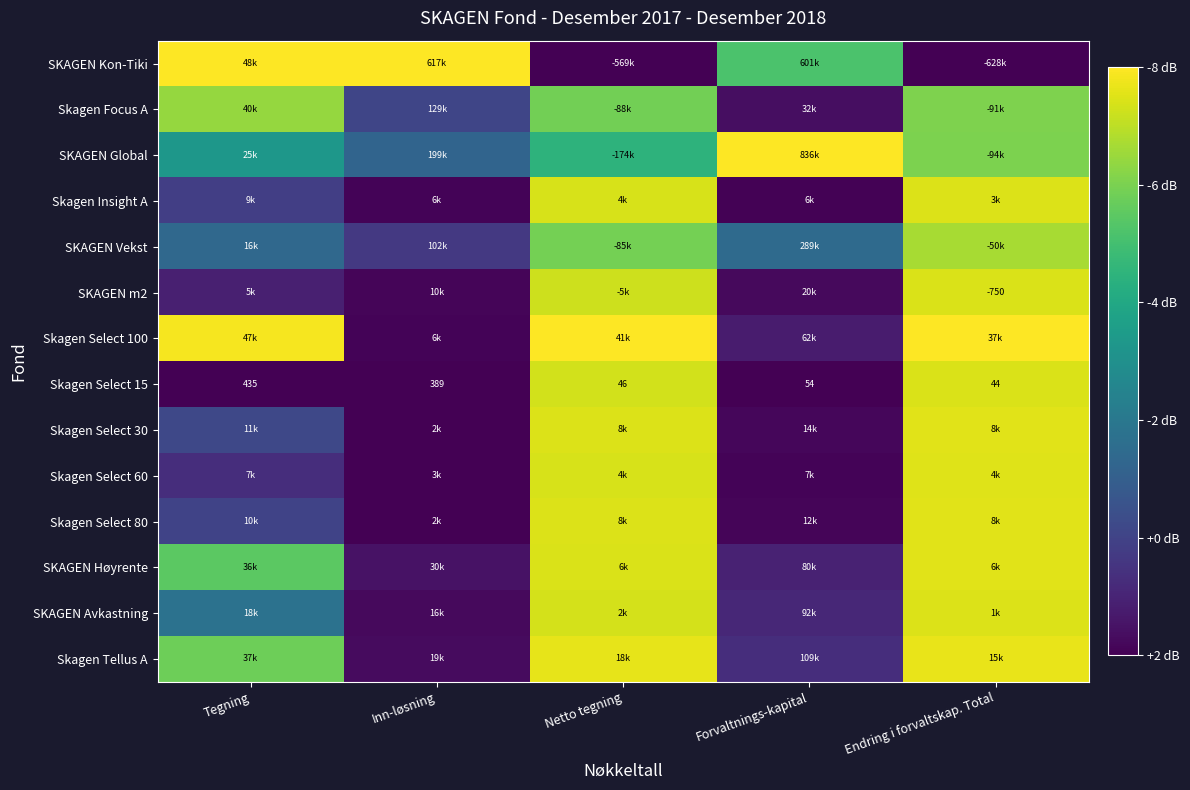

At which label does Skagen Select 15 reach its minimum?

Endring i forvaltskap. Total